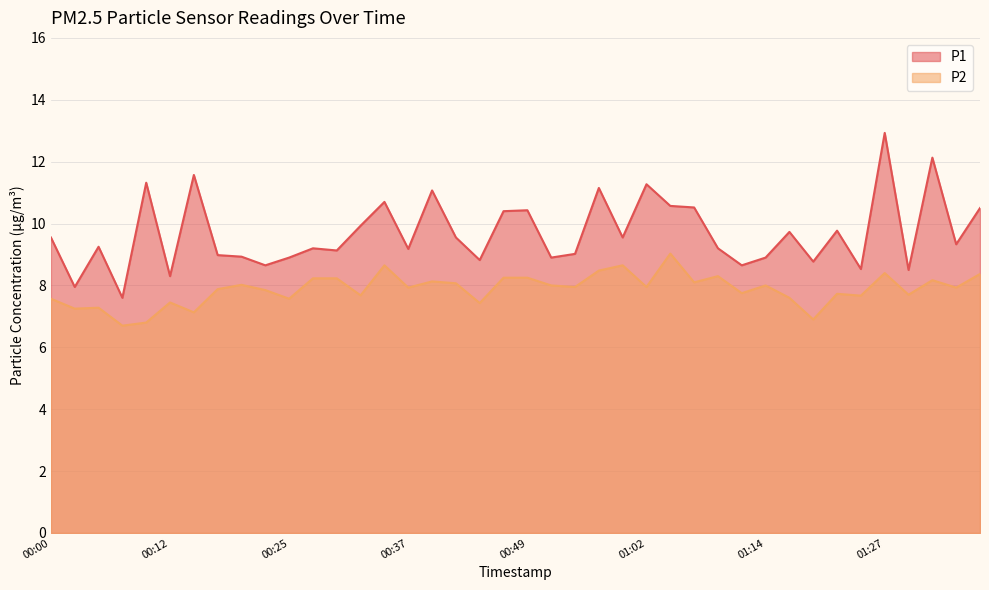

What is the label of the 24th point from the left?

00:57